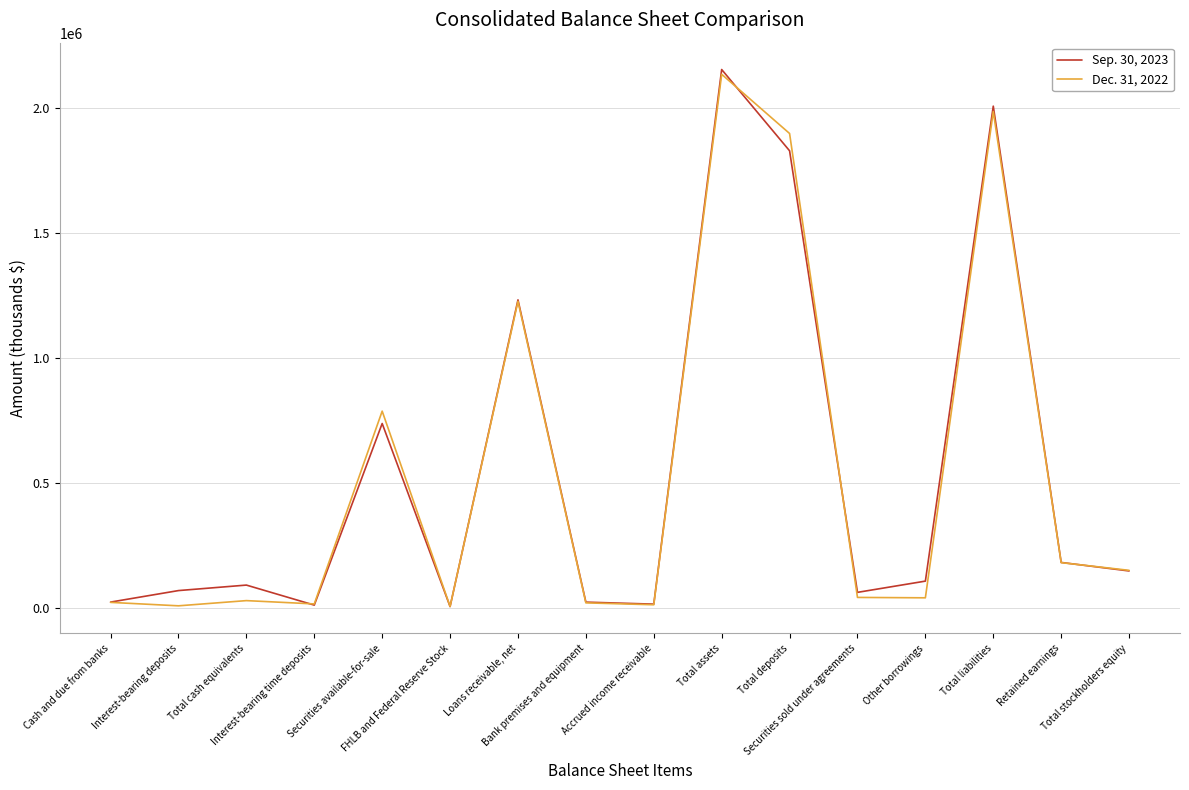

Count the number of data series in this chart.

2